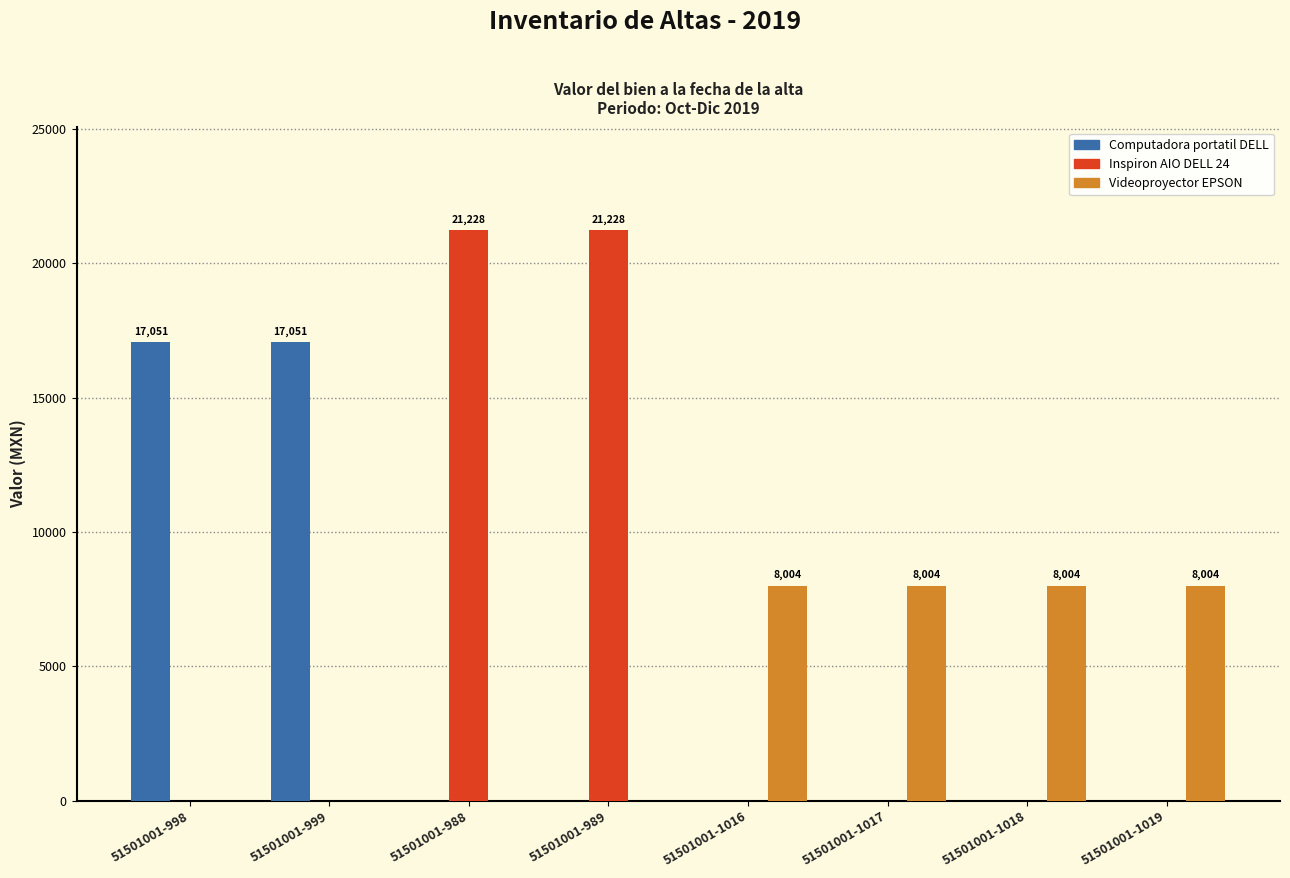

What is the sum of all Computadora portatil DELL values?

34101.7